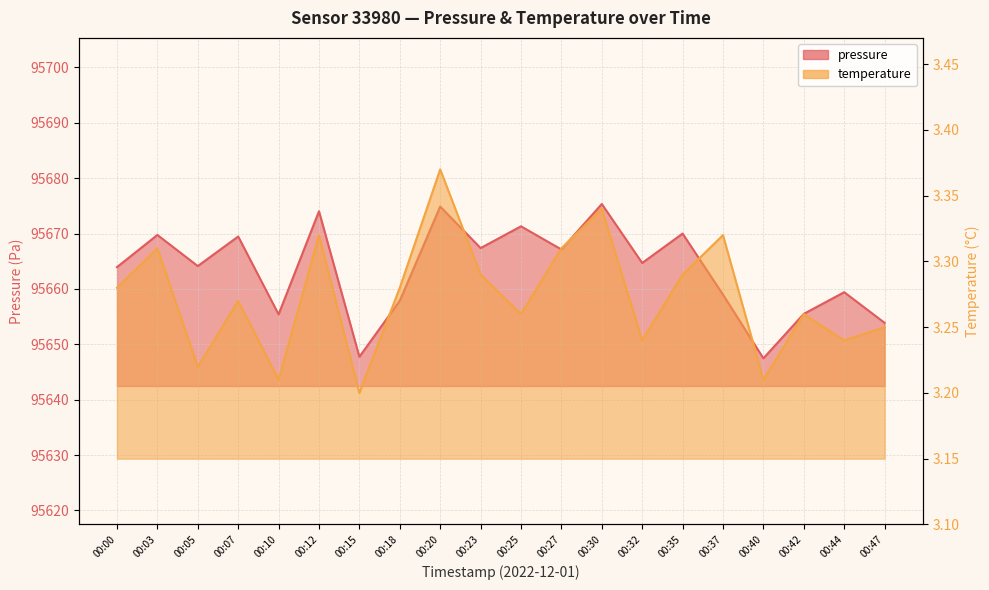

List the series in order of their peak value, highest first.

pressure, temperature